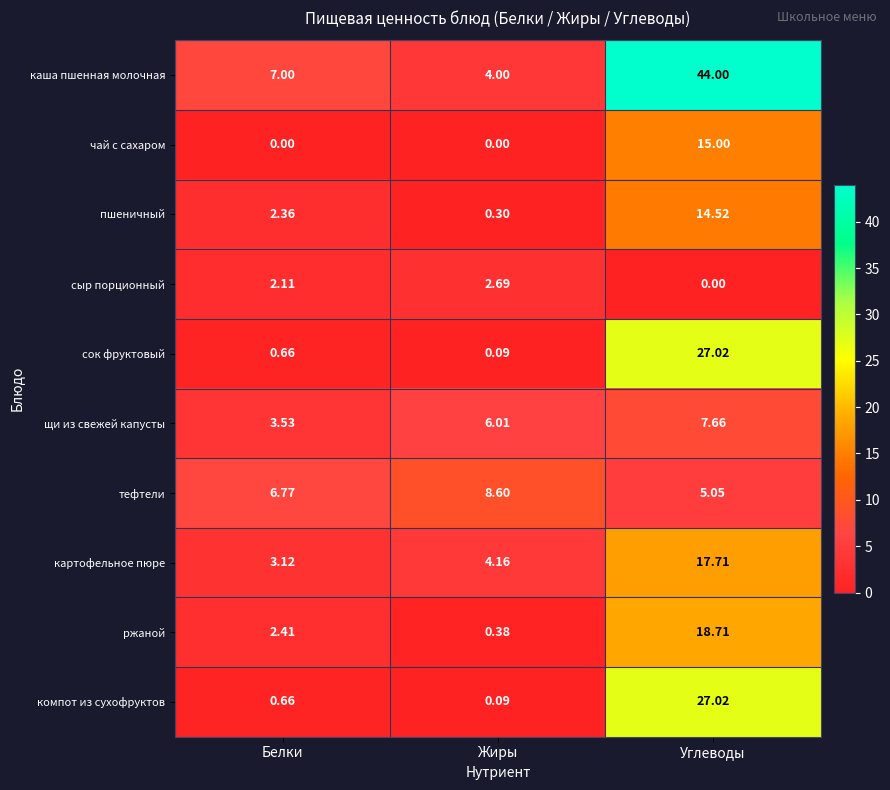

At how many categories does at least one series exceed 17?

1